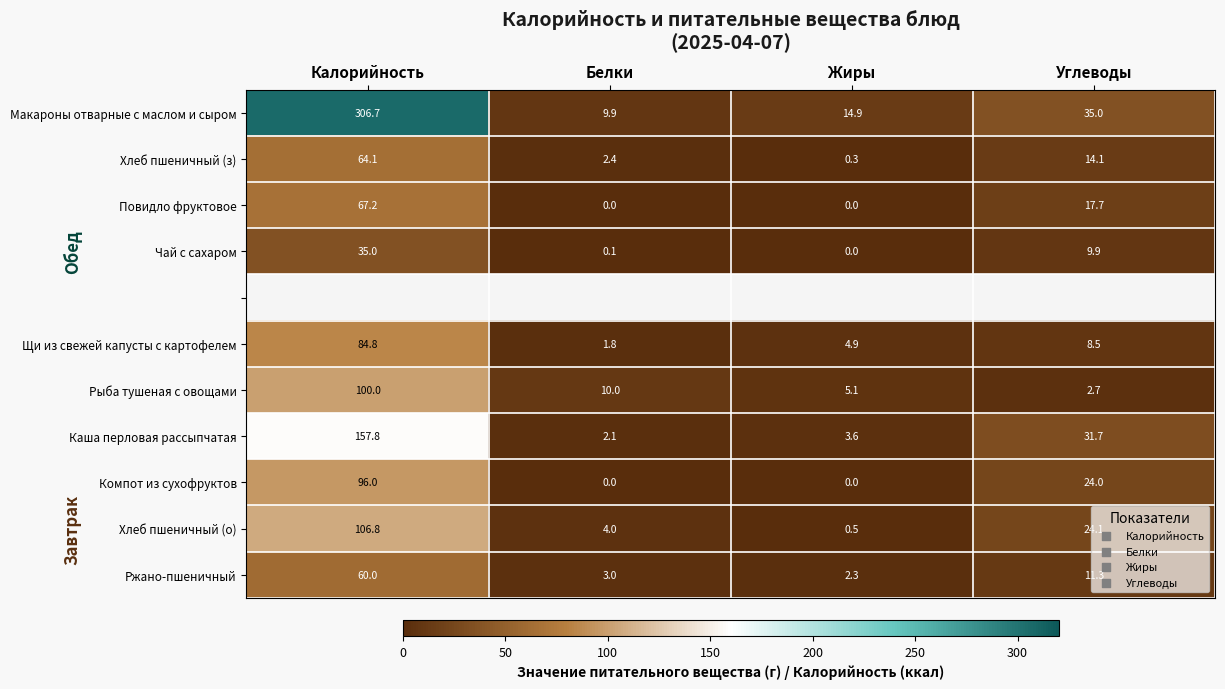

Between Калорийность and Углеводы, which is larger?

Калорийность